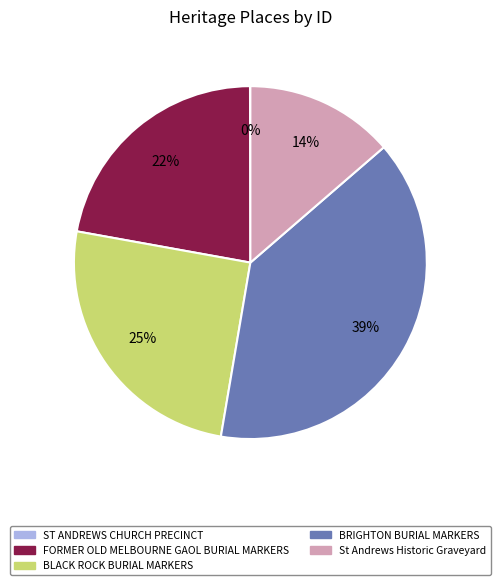

Do St Andrews Historic Graveyard and BRIGHTON BURIAL MARKERS together represent more than half of the pie?

Yes